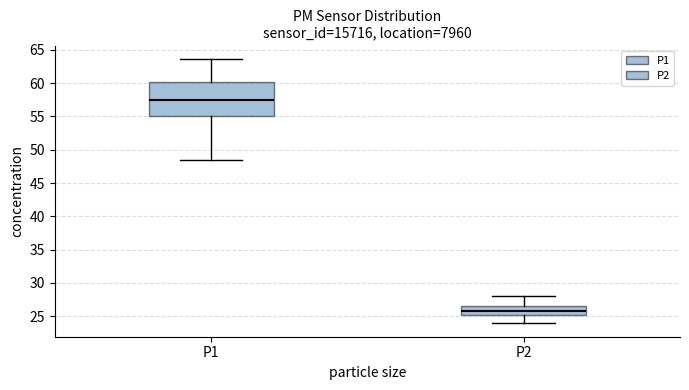

Reading left to right, read every box against the y-axis: the position of its median line, the range the box covers, and the ends of its whiskers. The values are not printed on the chart, so give them approximately, as read against the axis.

P1: median 57.5, box 55.0 to 60.0, whiskers 48.5 to 63.5
P2: median 25.5, box 25.0 to 26.5, whiskers 24.0 to 28.0